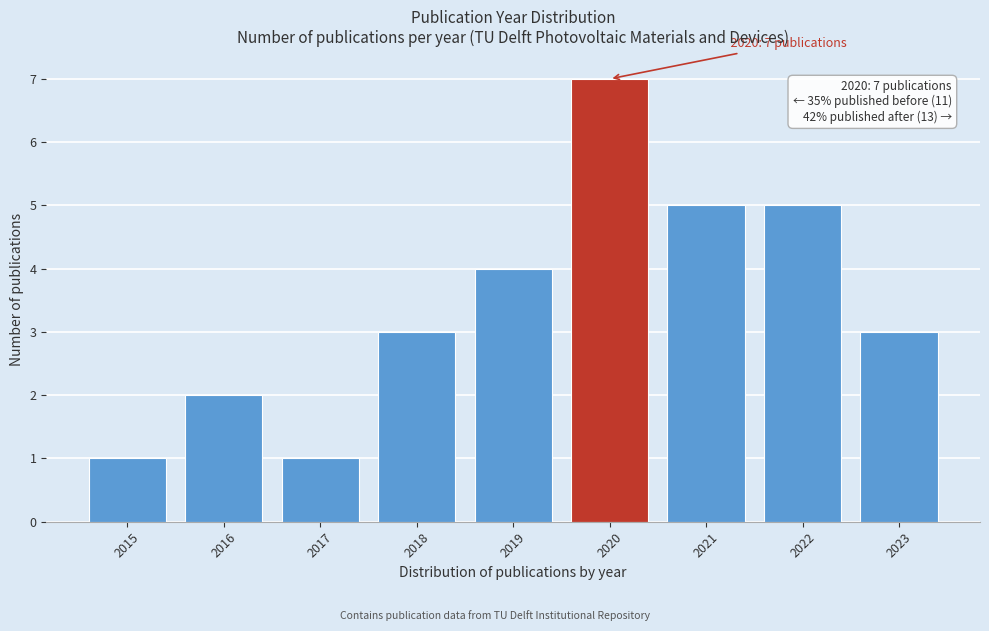

Reading left to right, list all the values displayed in this chart.

1	2	1	3	4	7	5	5	3